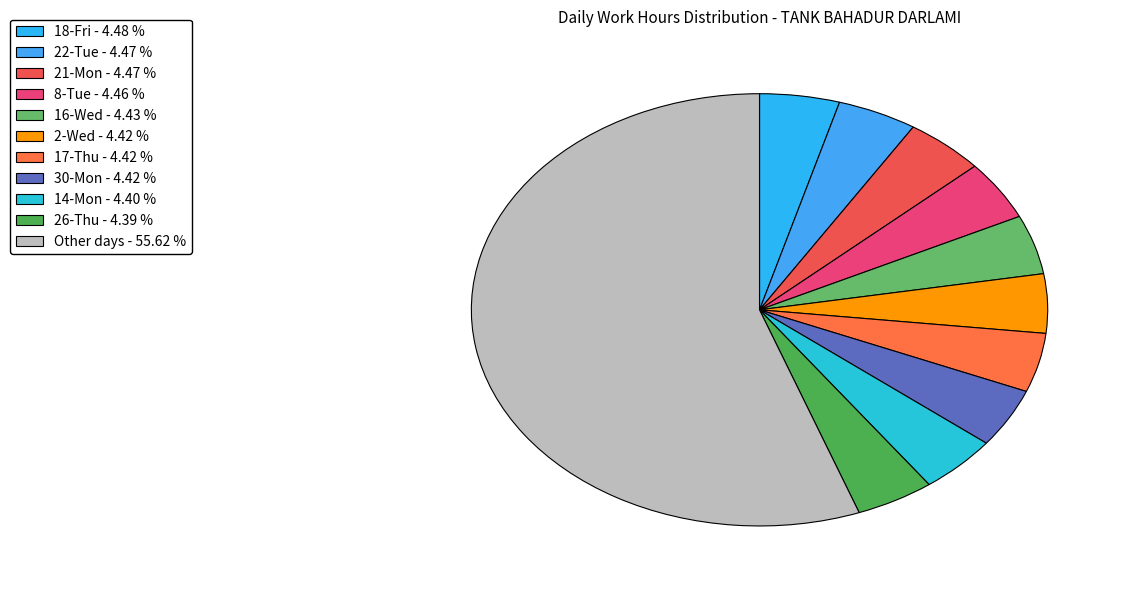

Count the number of slices in the pie.

11